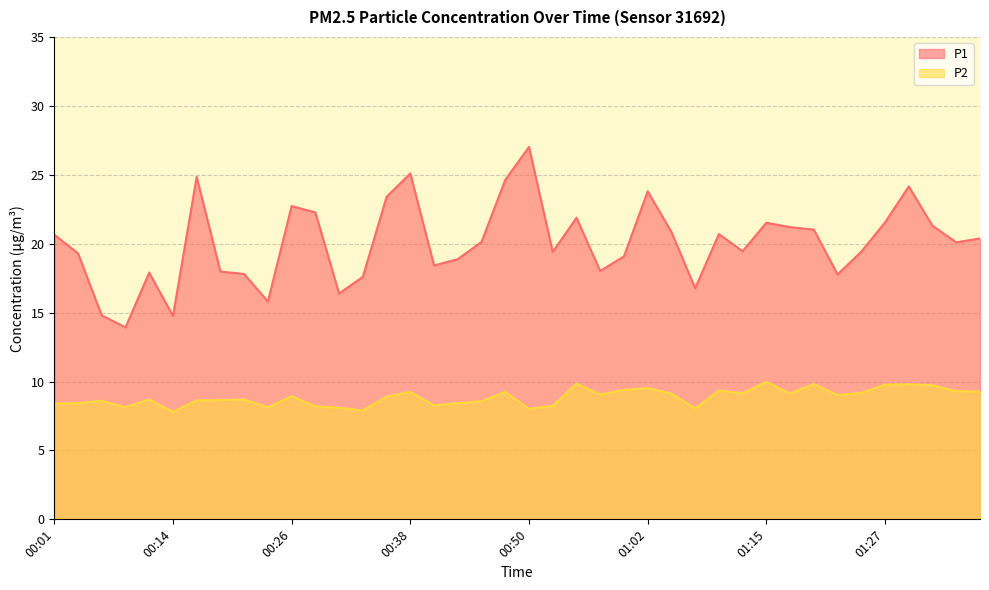

At which category does the chart reach its peak across all series?

00:50